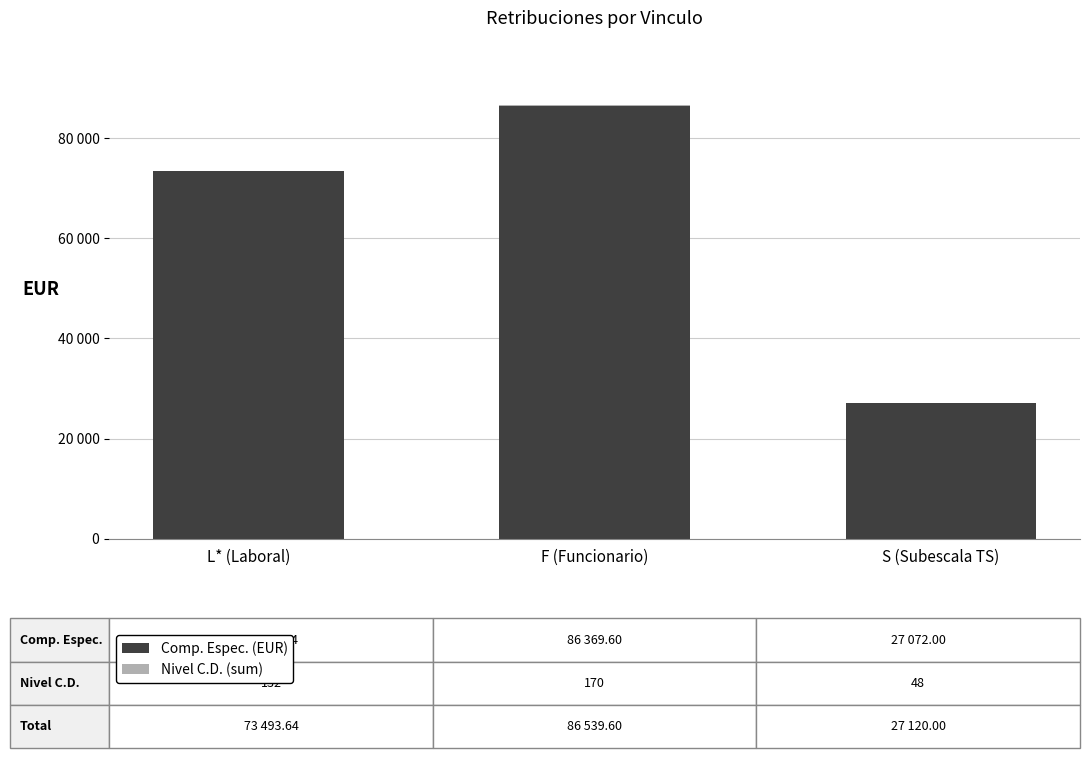

Are the bars horizontal?

No